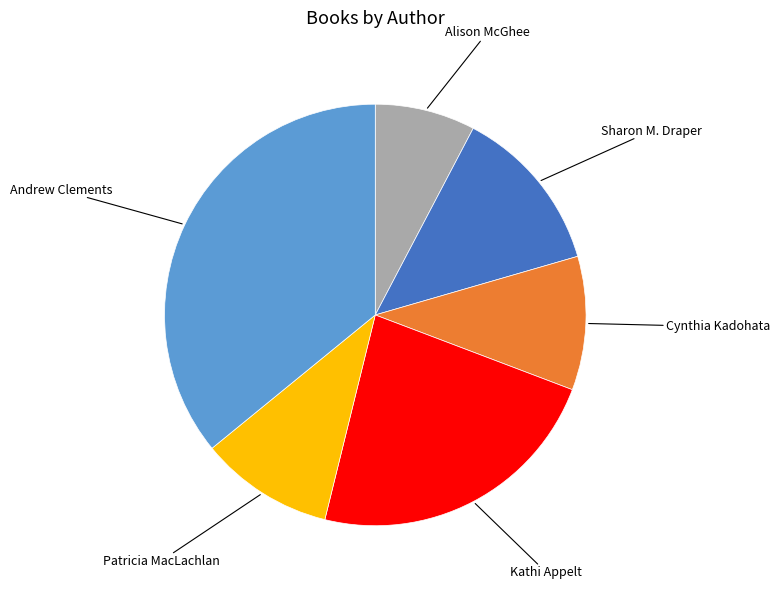

Approximately how many times larger is the value at Andrew Clements compared to Kathi Appelt?

1.6